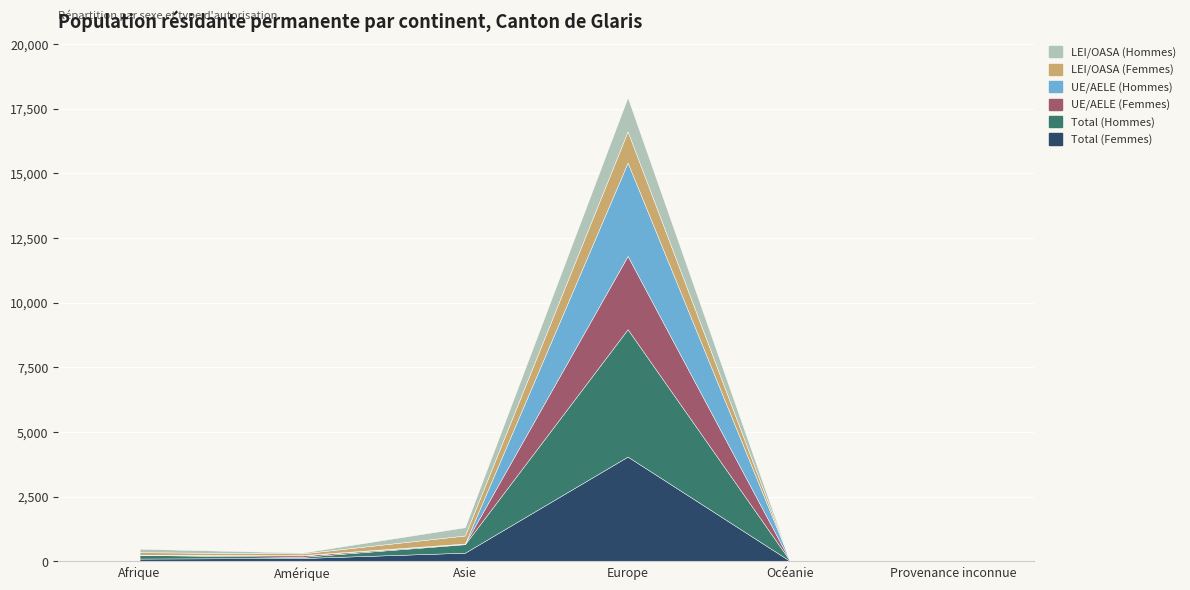

How many lines are shown in the chart?

6